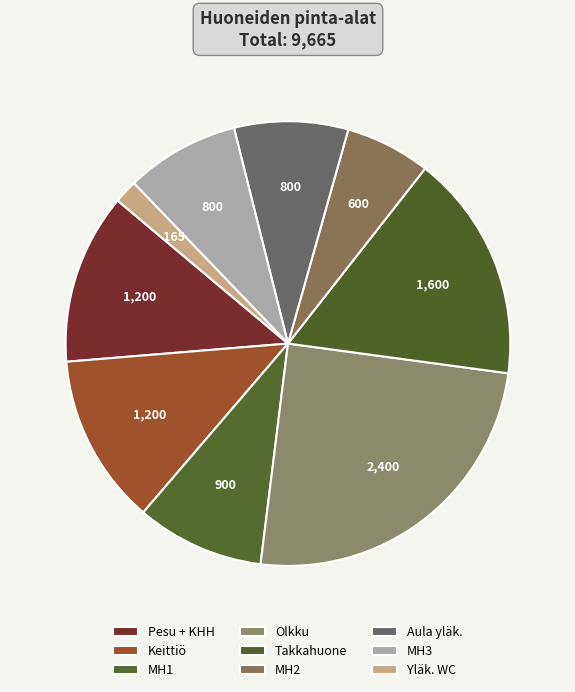

True or false: Yläk. WC accounts for 11% of the total.

False